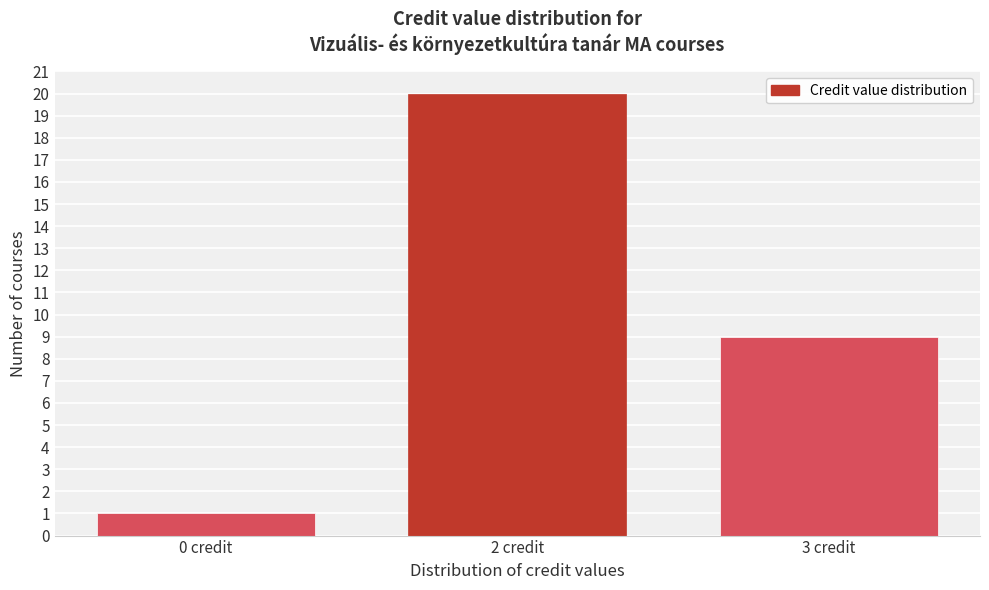

Reading left to right, extract all data points from this chart.

0 credit=1	2 credit=20	3 credit=9